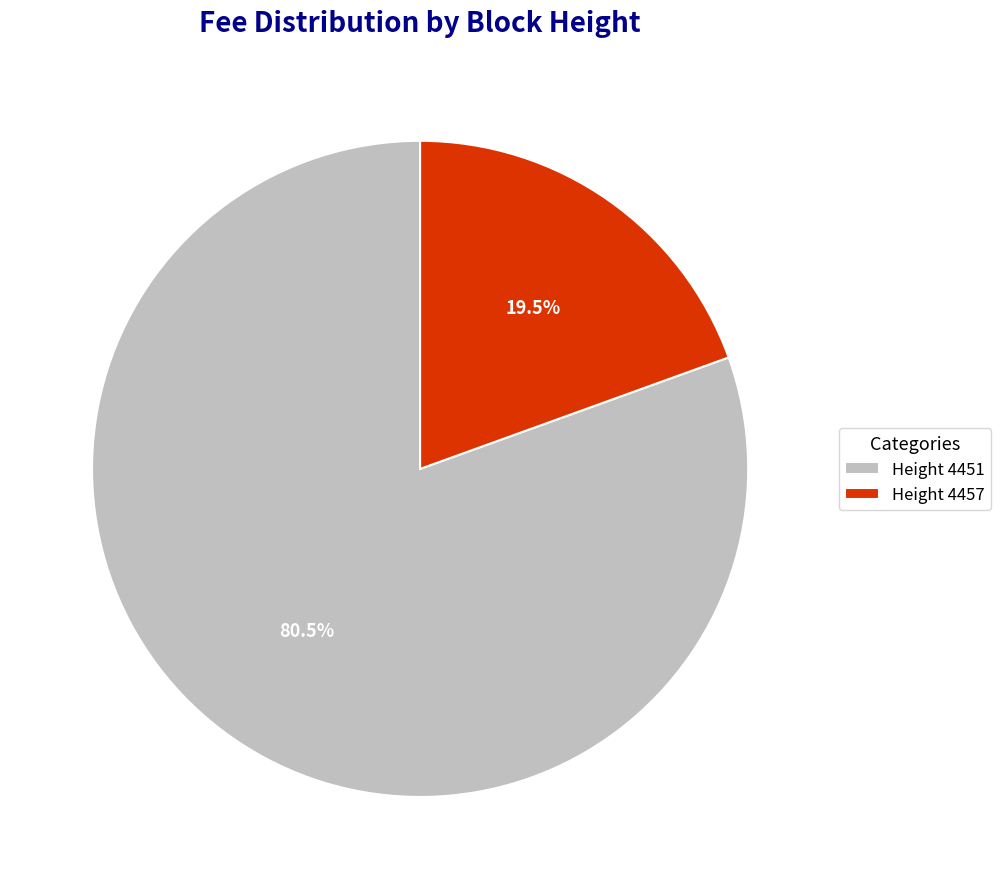

Approximately how many times larger is the value at Height 4451 compared to Height 4457?

4.1